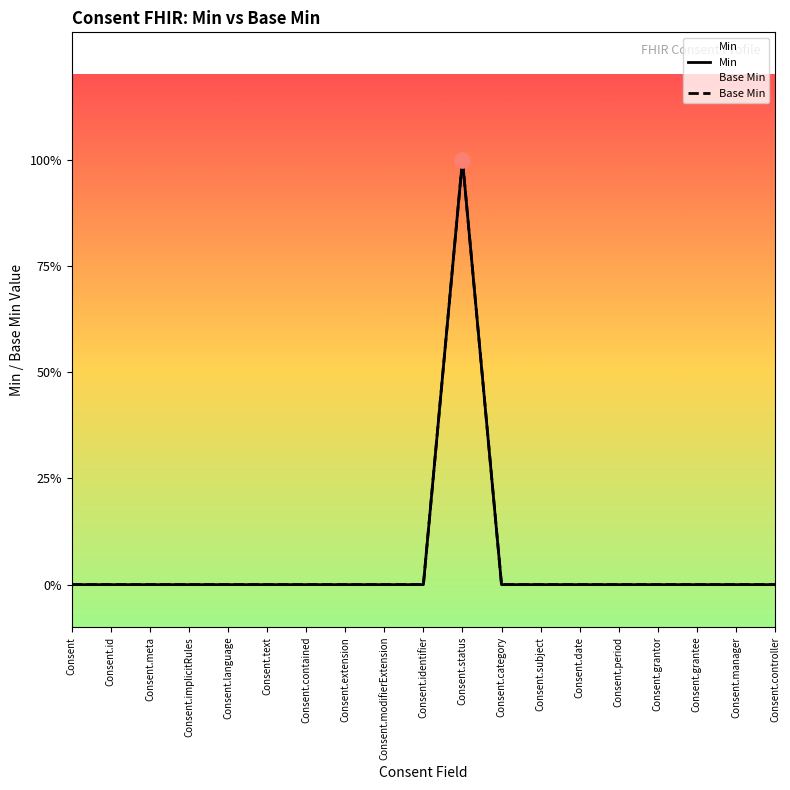

At which category is the sum across all series the highest?

Consent.status